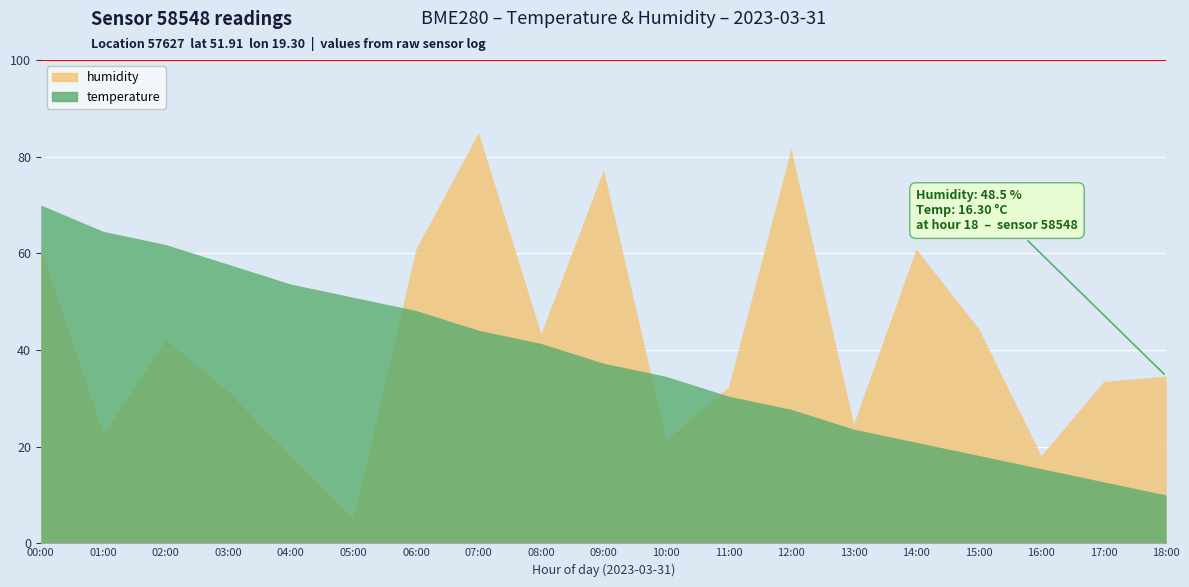

Where is the first local minimum for humidity?

01:00